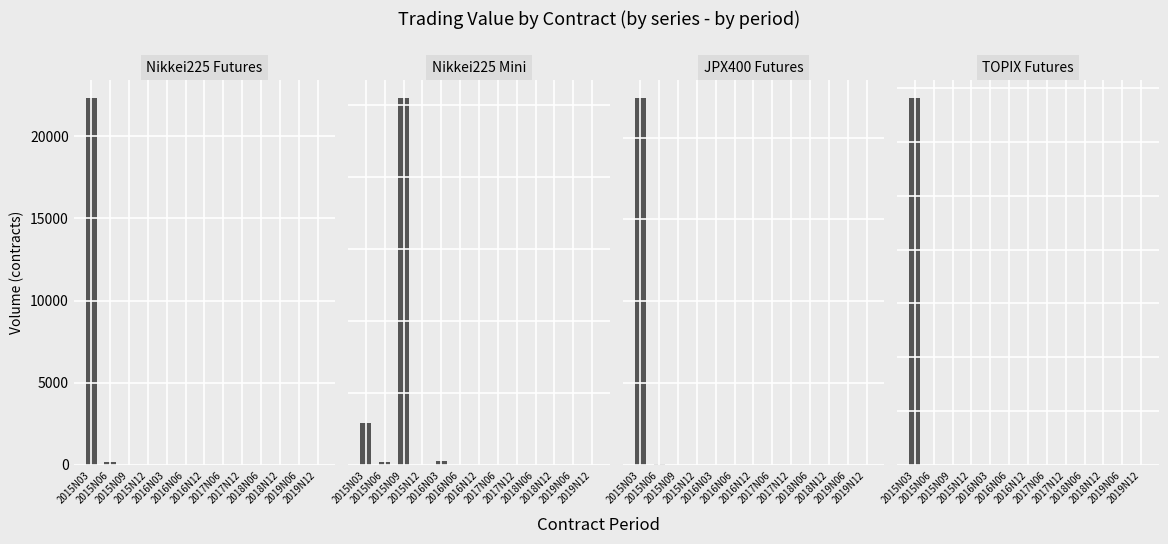

Is it true that JPX400 Futures equals 306 at 2019N12?

False